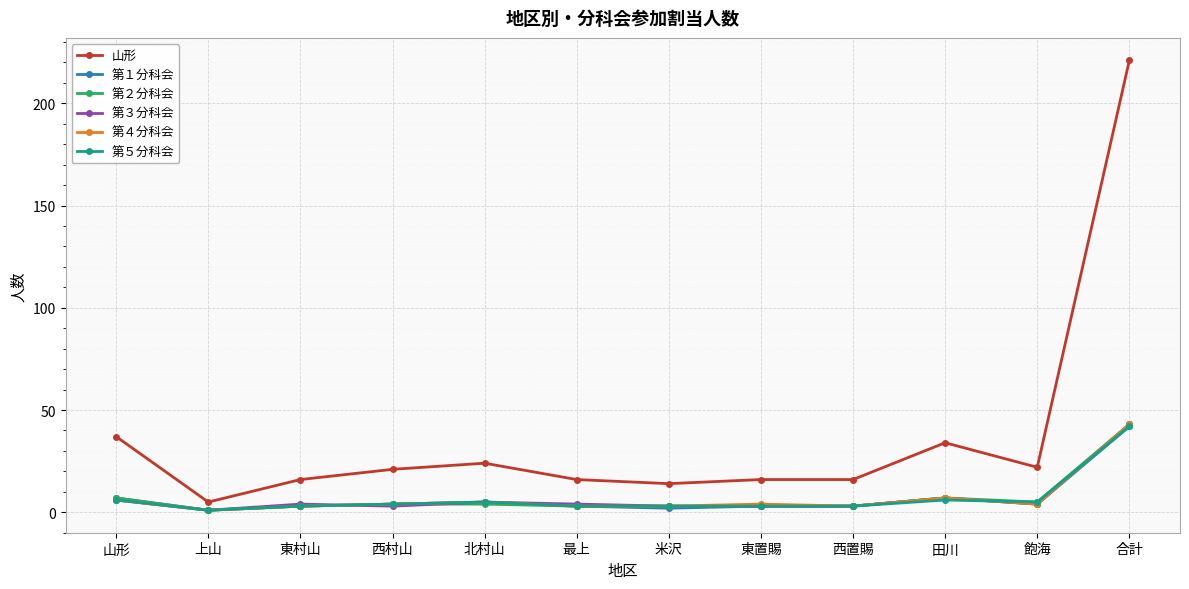

Which category has the highest value in the 山形 series?

合計